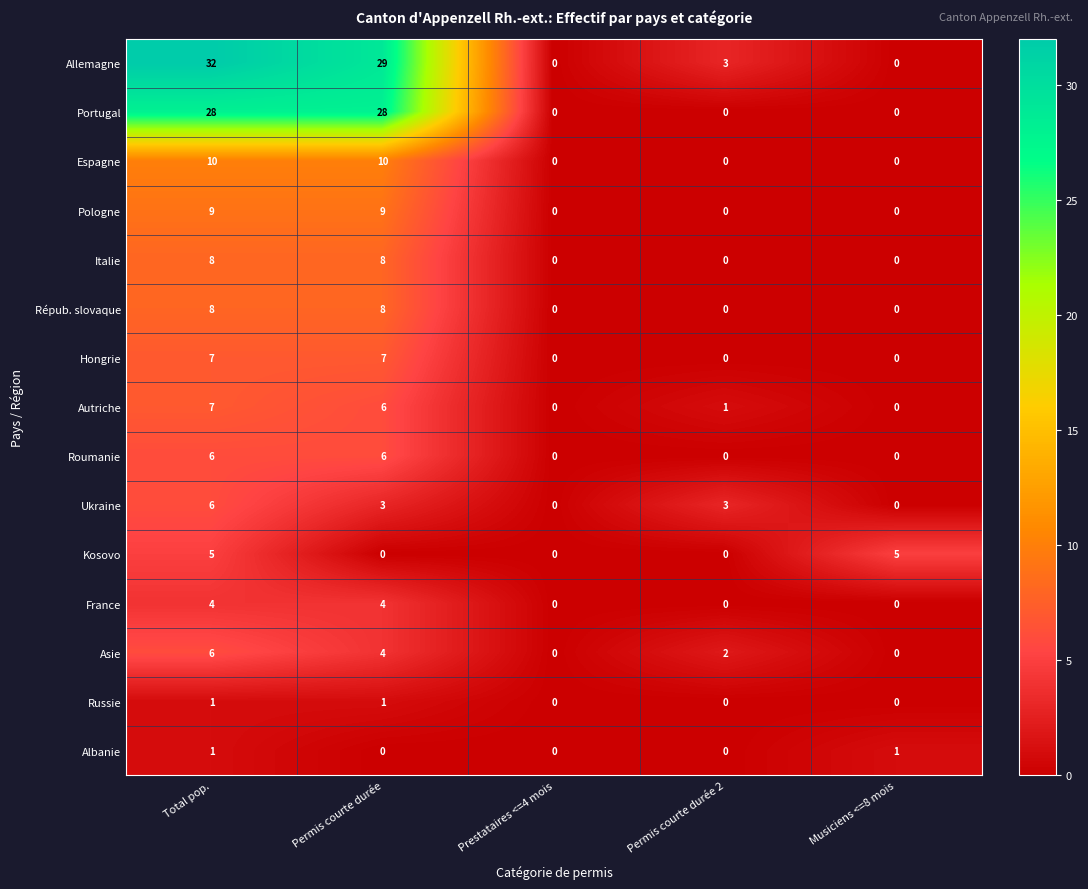

Which series changed the most between Permis courte durée and Prestataires <=4 mois?

Allemagne